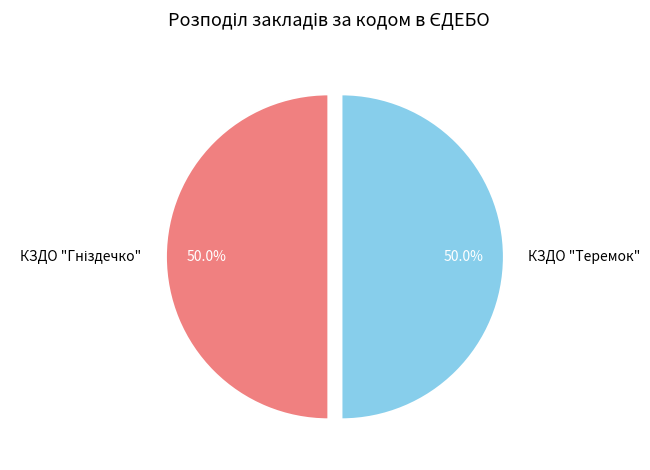

How much of the chart is everything except КЗДО "Теремок"?

50.0%